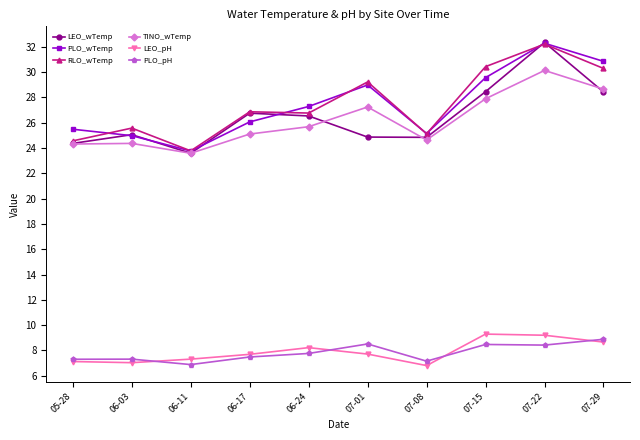

Does the chart display data point markers on the line(s)?

Yes